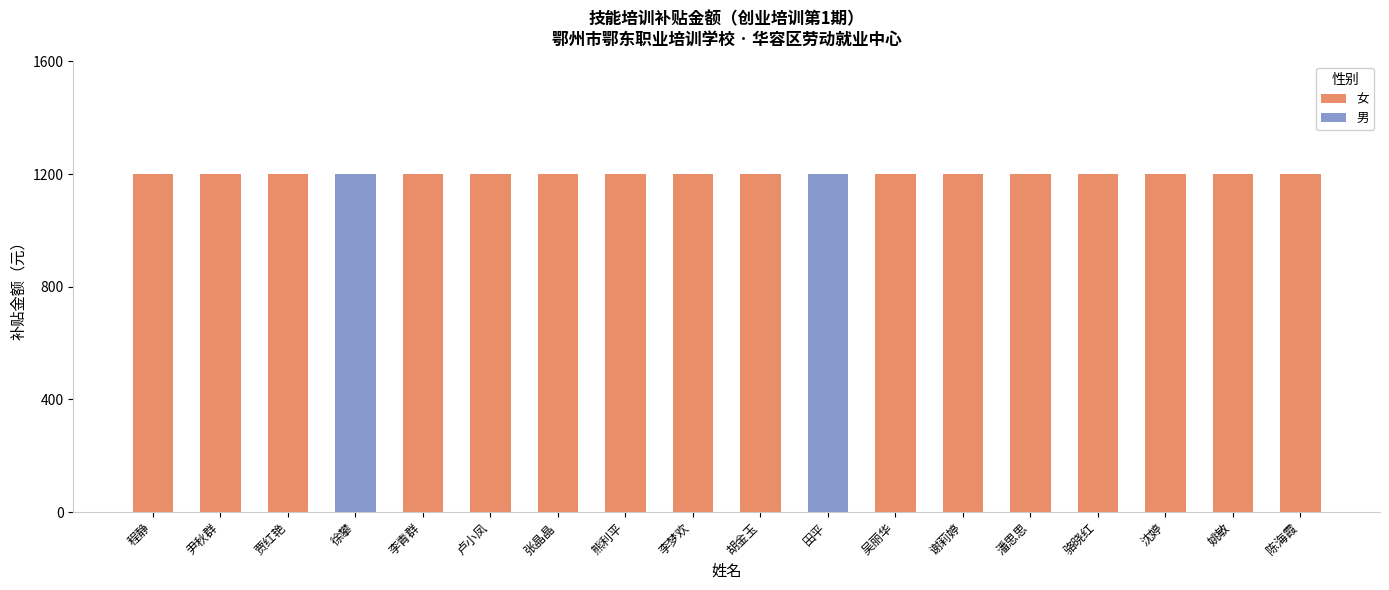

What is the total value across all series at 田平?

1200